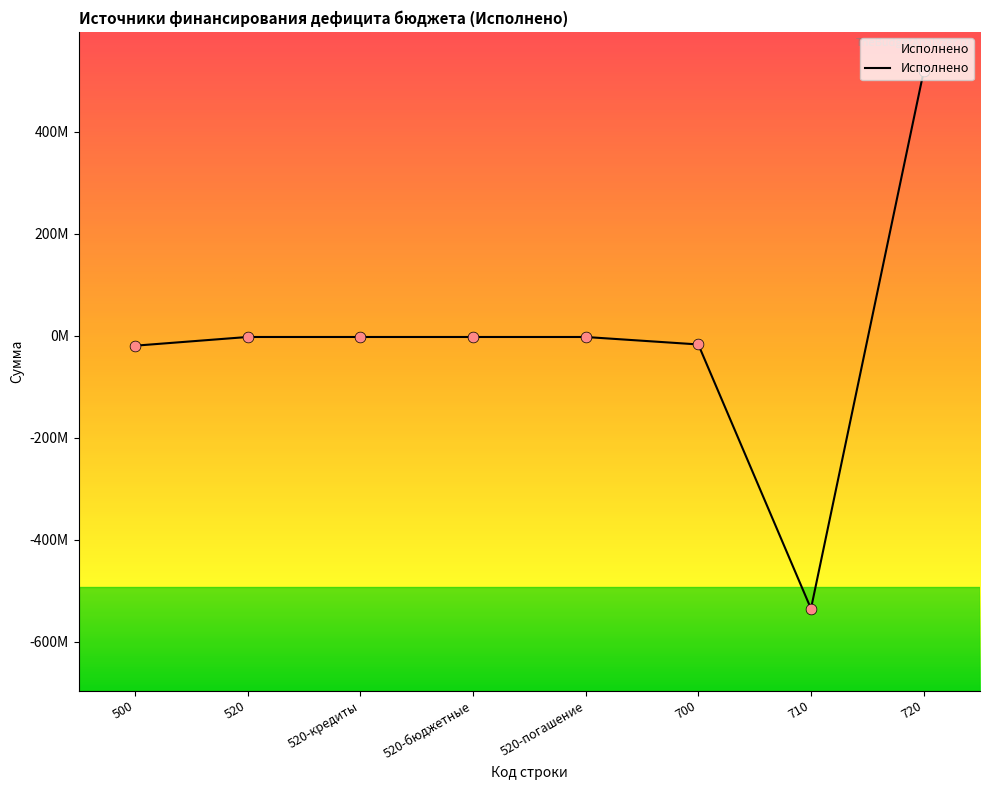

What is the change in value from 500 to 520-погашение?

+17104429.3